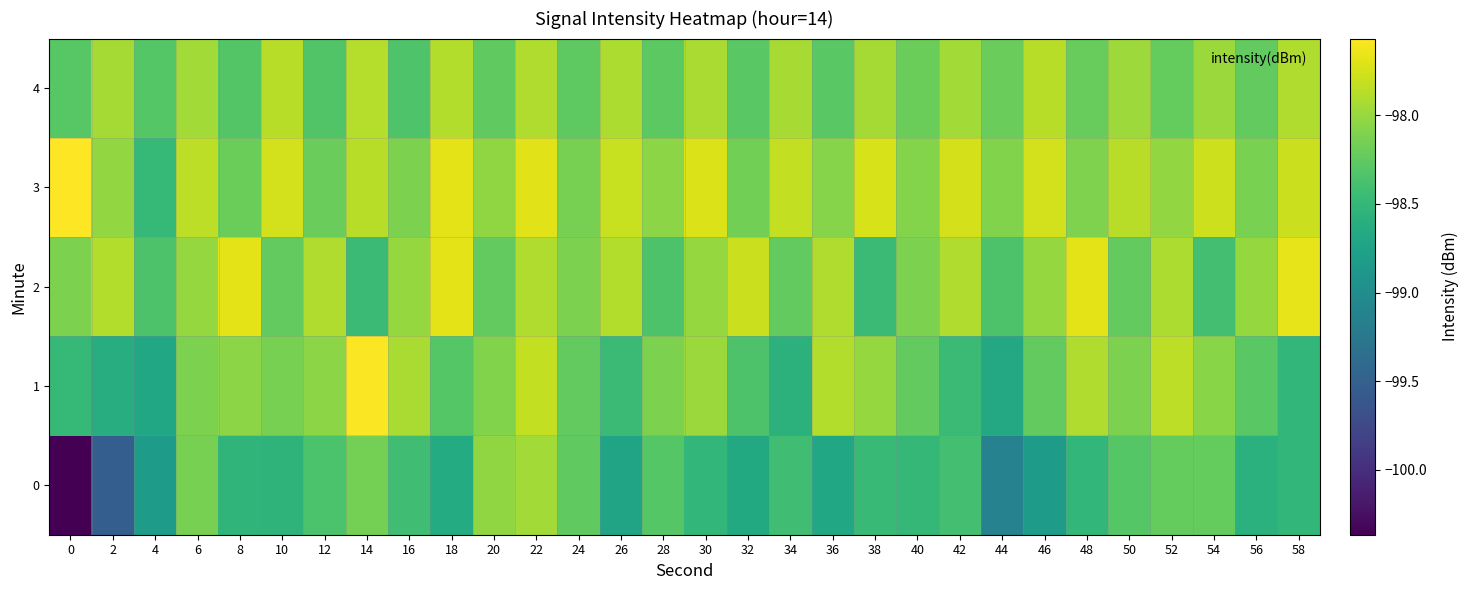

Reading left to right, transcribe all the data shown in this chart.

0: 0=-100.4	2=-99.5	4=-98.8	6=-98.1	8=-98.5	10=-98.5	12=-98.4	14=-98.2	16=-98.4	18=-98.6	20=-98.0	22=-98.0	24=-98.3	26=-98.7	28=-98.3	30=-98.5	32=-98.7	34=-98.4	36=-98.7	38=-98.5	40=-98.5	42=-98.4	44=-99.1	46=-98.8	48=-98.5	50=-98.3	52=-98.2	54=-98.2	56=-98.6	58=-98.5
1: 0=-98.5	2=-98.6	4=-98.7	6=-98.1	8=-98.1	10=-98.1	12=-98.1	14=-97.6	16=-97.9	18=-98.3	20=-98.1	22=-97.8	24=-98.2	26=-98.5	28=-98.1	30=-98.0	32=-98.3	34=-98.6	36=-97.9	38=-98.0	40=-98.2	42=-98.5	44=-98.7	46=-98.2	48=-97.9	50=-98.1	52=-97.8	54=-98.1	56=-98.3	58=-98.5
2: 0=-98.1	2=-97.9	4=-98.3	6=-98.0	8=-97.7	10=-98.2	12=-97.9	14=-98.5	16=-98.0	18=-97.7	20=-98.2	22=-97.9	24=-98.1	26=-97.9	28=-98.3	30=-98.0	32=-97.8	34=-98.2	36=-97.9	38=-98.5	40=-98.1	42=-97.9	44=-98.3	46=-98.0	48=-97.7	50=-98.2	52=-97.9	54=-98.4	56=-98.0	58=-97.7
3: 0=-97.6	2=-98.0	4=-98.5	6=-97.8	8=-98.2	10=-97.8	12=-98.2	14=-97.9	16=-98.1	18=-97.7	20=-98.0	22=-97.7	24=-98.1	26=-97.8	28=-98.1	30=-97.7	32=-98.2	34=-97.8	36=-98.1	38=-97.7	40=-98.1	42=-97.7	44=-98.1	46=-97.8	48=-98.1	50=-97.9	52=-98.0	54=-97.8	56=-98.1	58=-97.8
4: 0=-98.3	2=-97.9	4=-98.3	6=-98.0	8=-98.3	10=-97.9	12=-98.3	14=-97.9	16=-98.3	18=-97.9	20=-98.2	22=-97.9	24=-98.3	26=-97.9	28=-98.3	30=-97.9	32=-98.3	34=-97.9	36=-98.3	38=-97.9	40=-98.2	42=-98.0	44=-98.2	46=-97.9	48=-98.2	50=-98.0	52=-98.2	54=-98.0	56=-98.2	58=-97.9